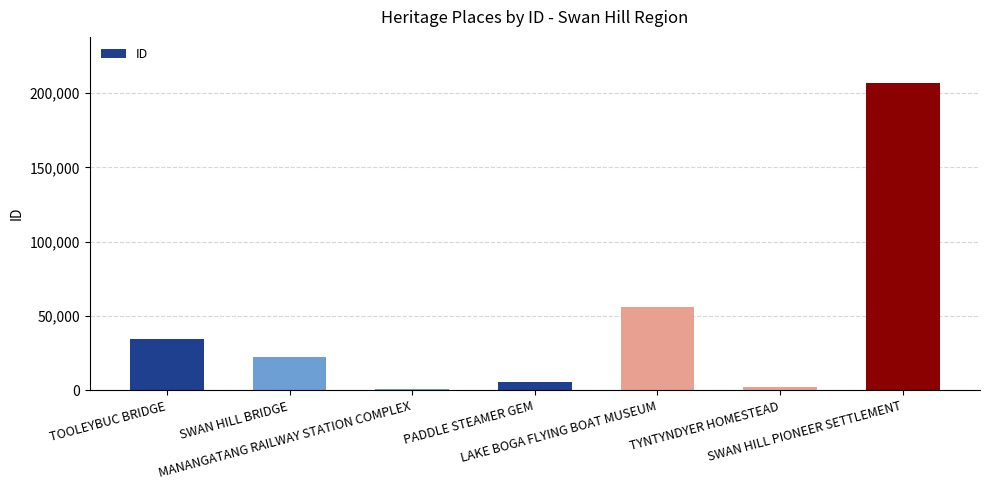

What is the sum of all values?

328243